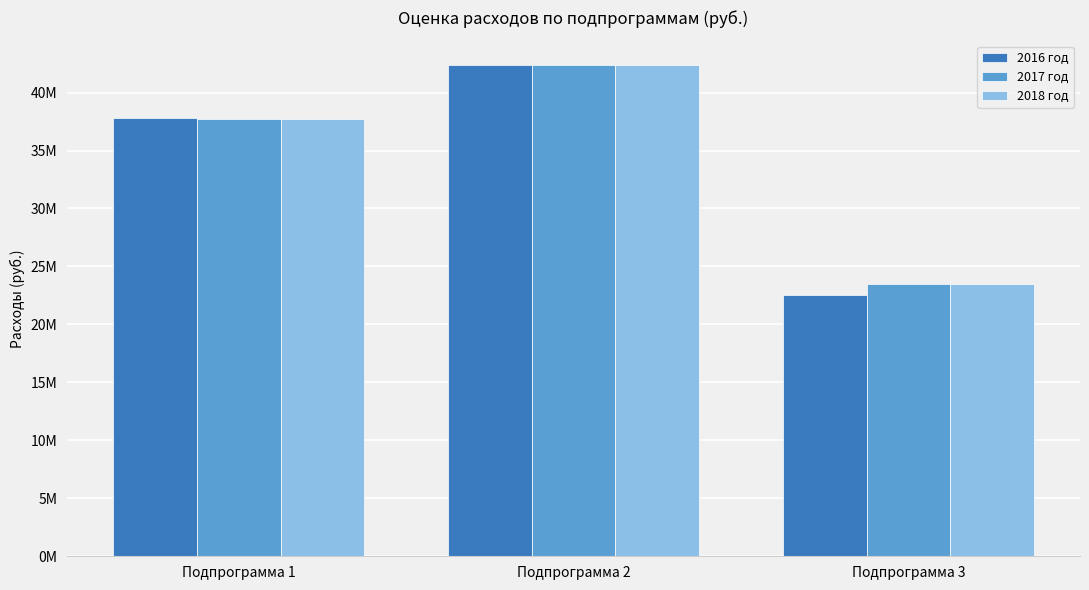

At which label does 2016 год first exceed 37792793?

Подпрограмма 1